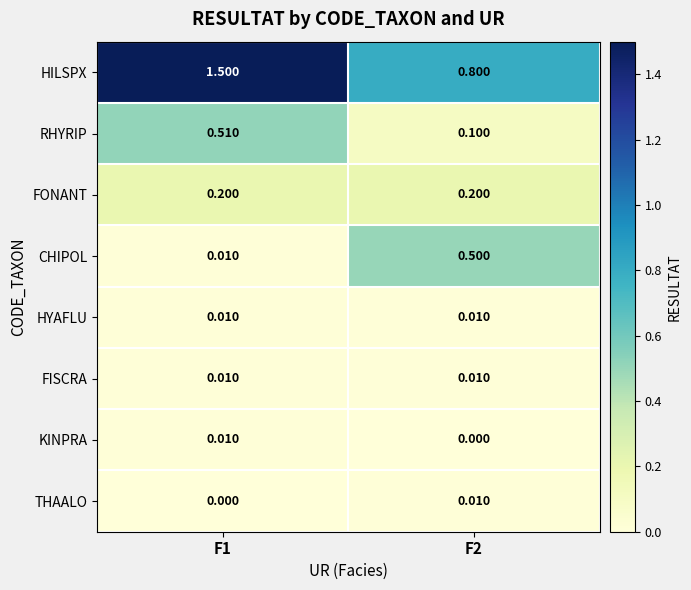

Which series has the largest range (max minus min)?

HILSPX